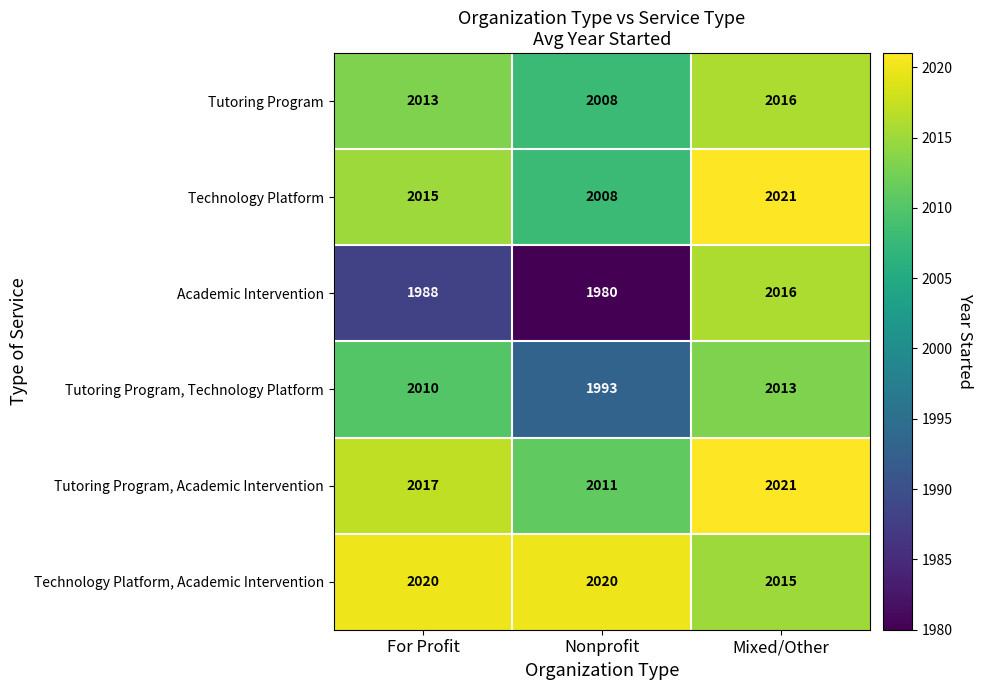

Count the Academic Intervention values in the range 1980 to 2016.

3